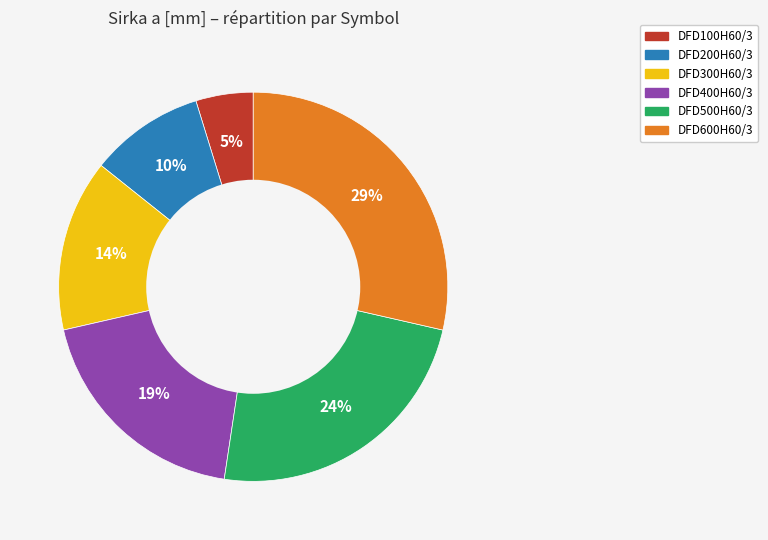

Combined, do DFD500H60/3 and DFD100H60/3 account for over 50%?

No